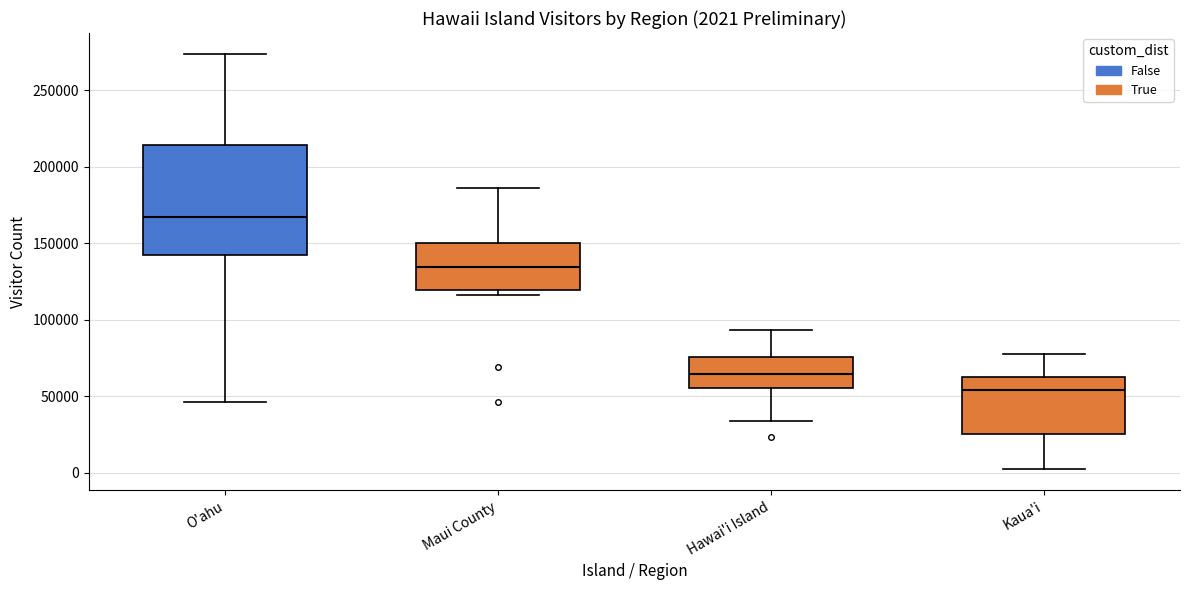

Which box has the lowest median line?

Kaua'i